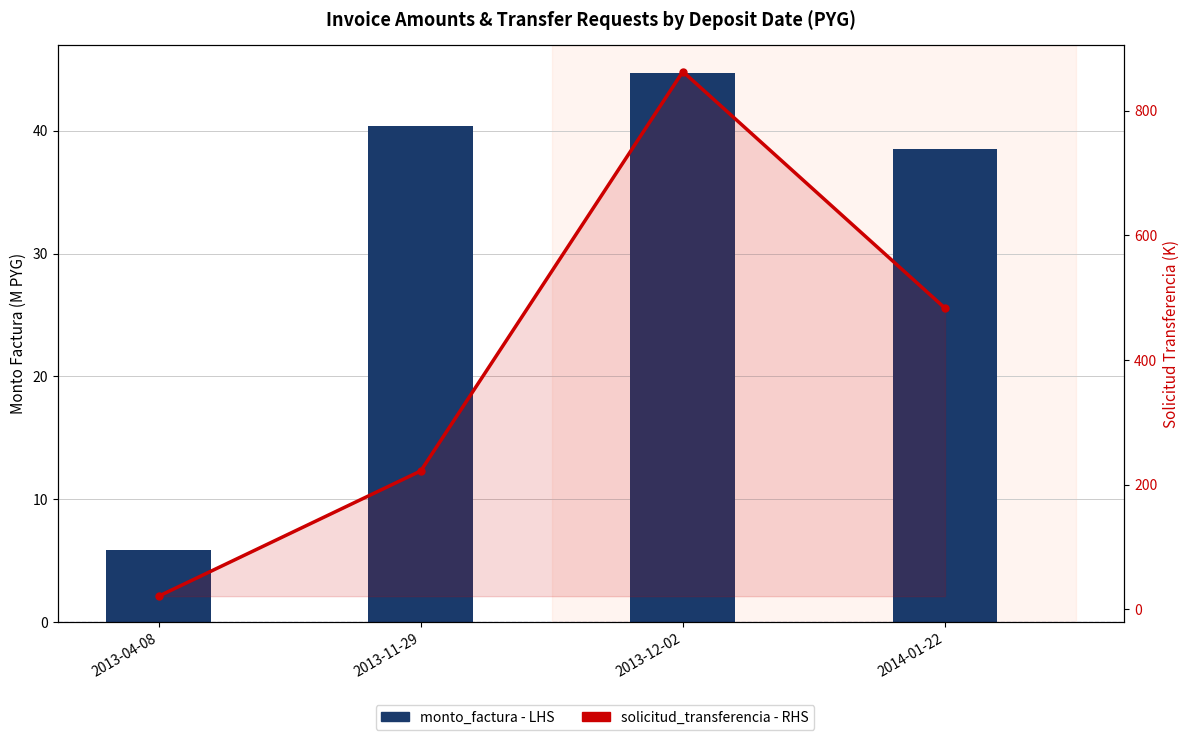

What is the spread (max minus min) of values at 2014-01-22?

444.8